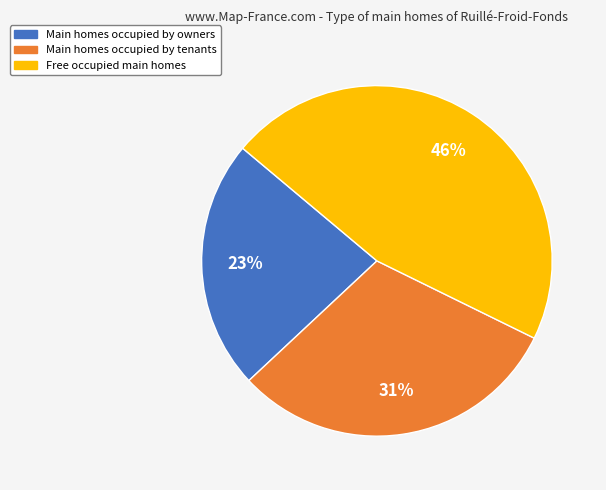

What is the smallest slice in the pie chart?

Main homes occupied by owners